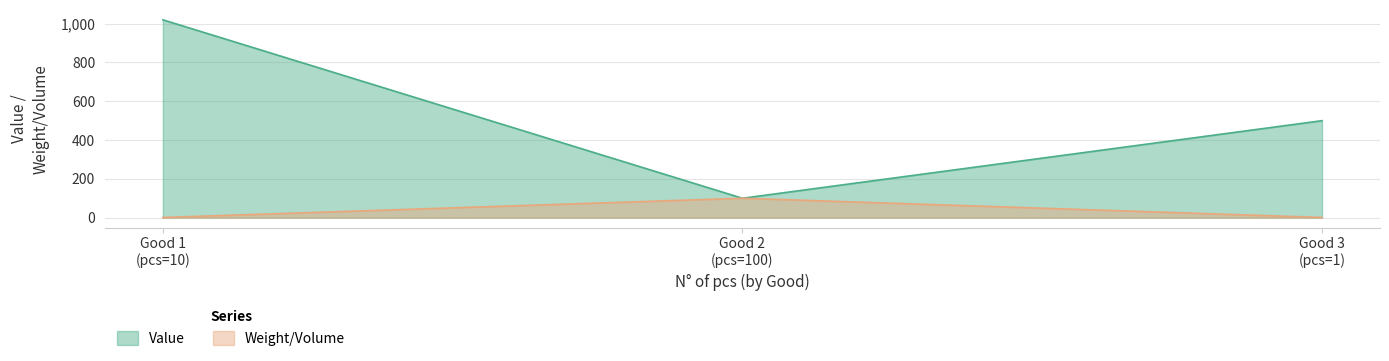

What is the difference between the maximum and minimum values in the Value series?

920